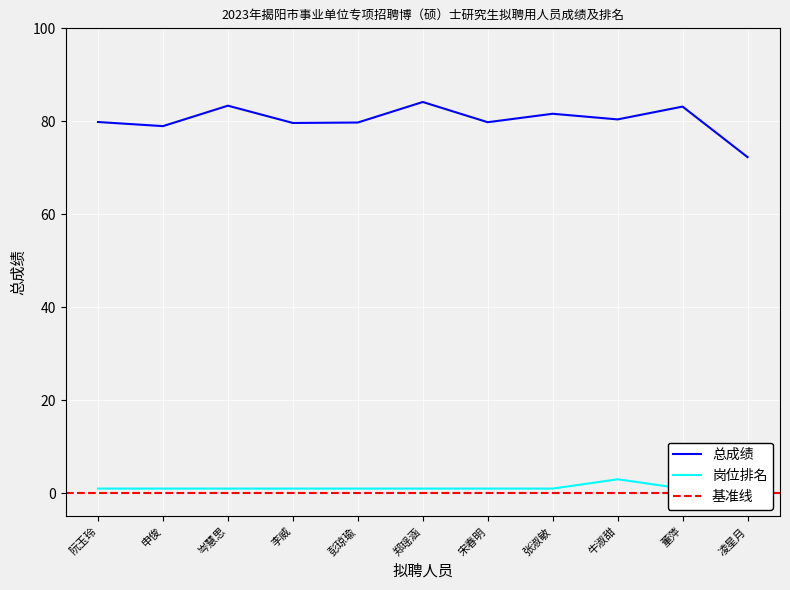

Does the chart display data point markers on the line(s)?

No